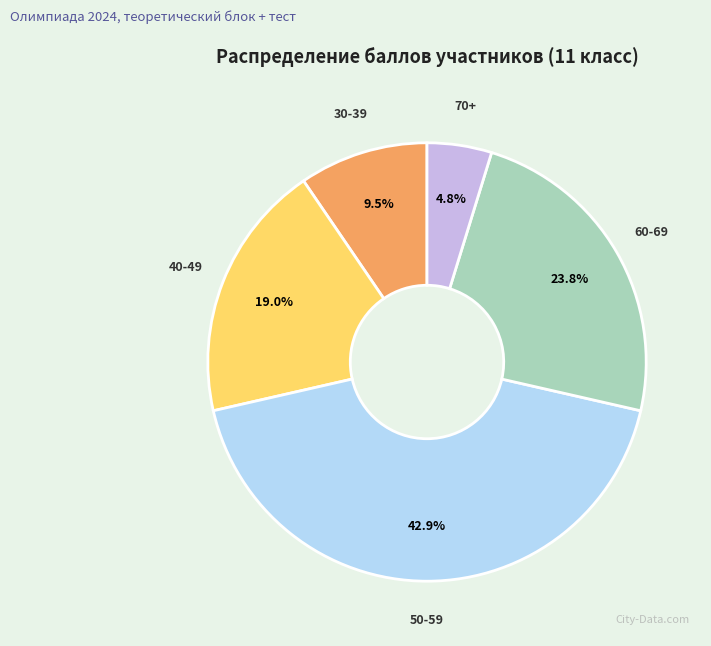

What percentage do 50-59 and 40-49 together represent?

61.9%